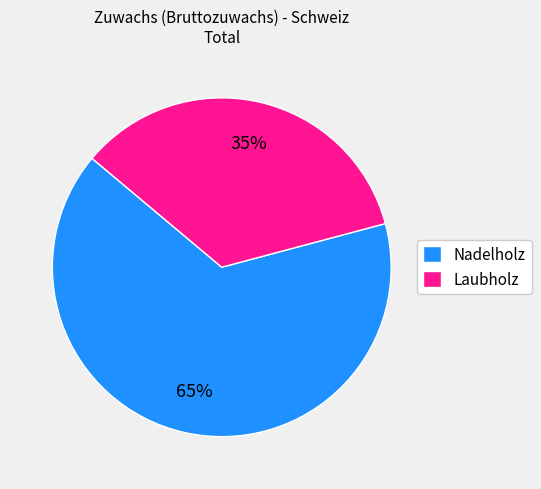

Approximately how many times larger is the value at Laubholz compared to Nadelholz?

0.5